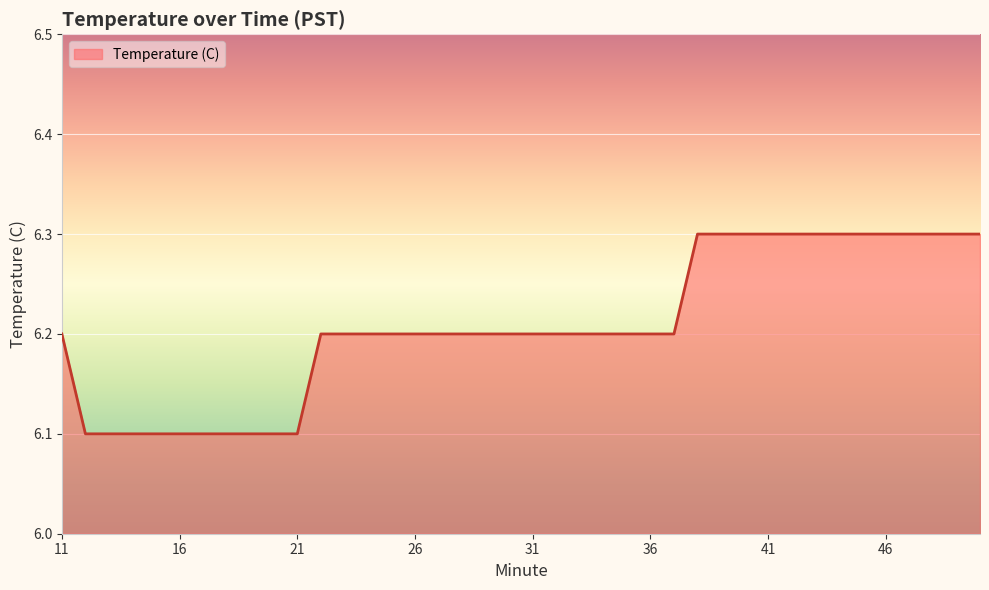

What is the greatest value displayed?

6.3